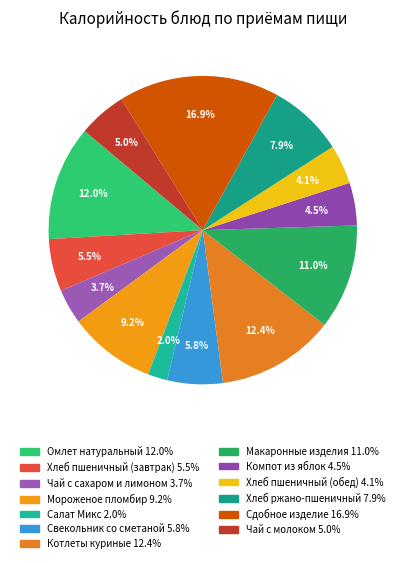

How many slices are in this pie chart?

13